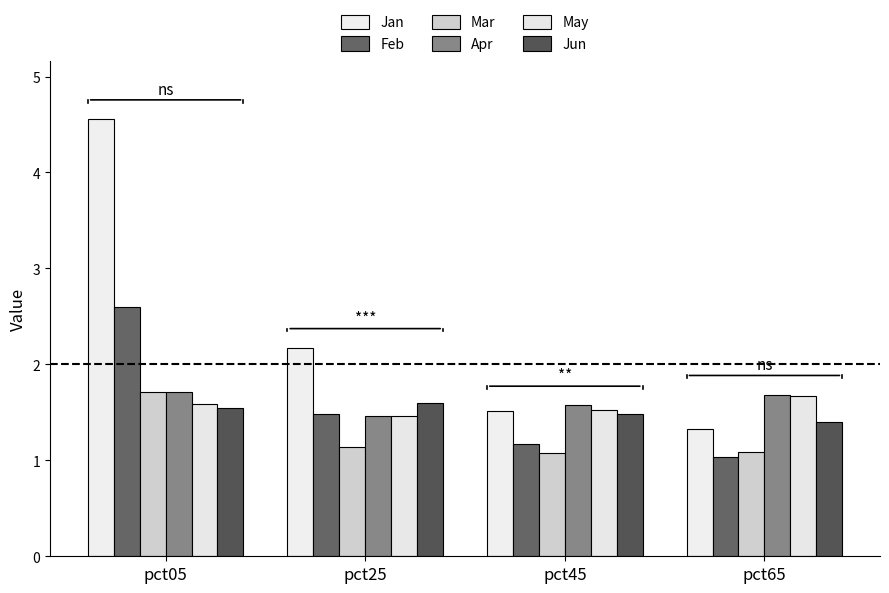

Does the chart contain any negative values?

No